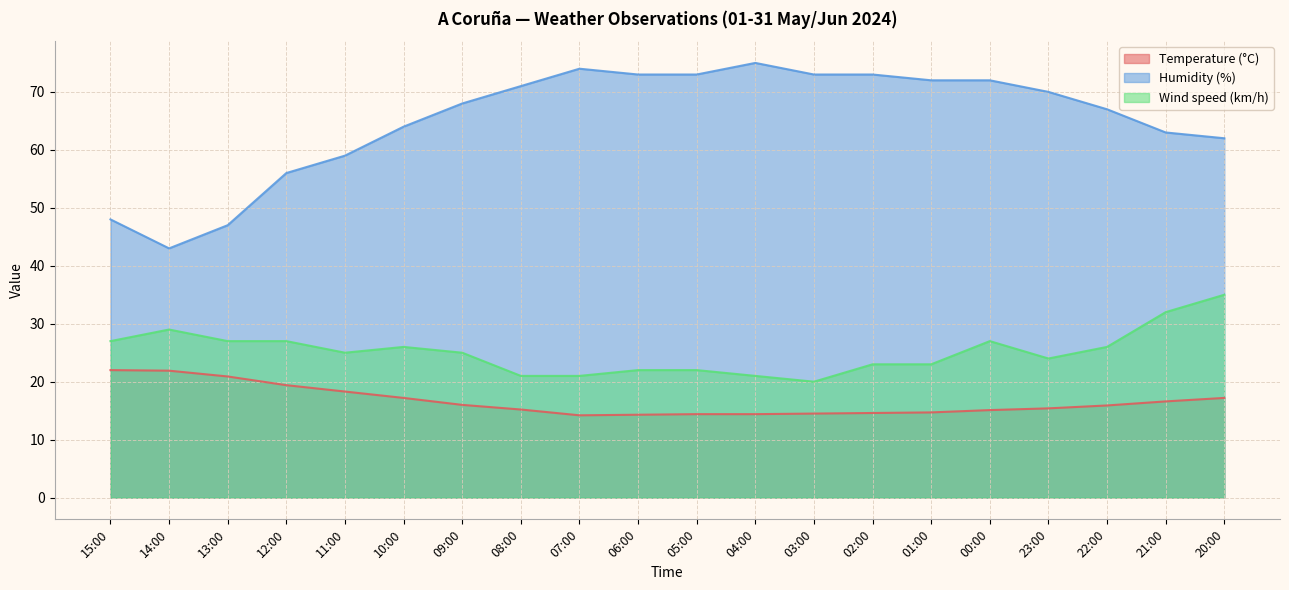

How many interior local valleys does the Temperature (°C) series have?

1